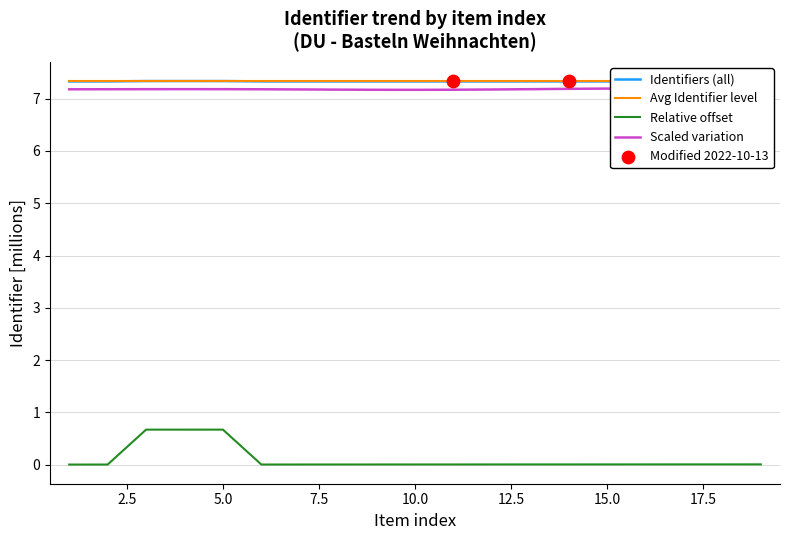

The value of Relative offset at 10.0 is 0.0. True or false?

True